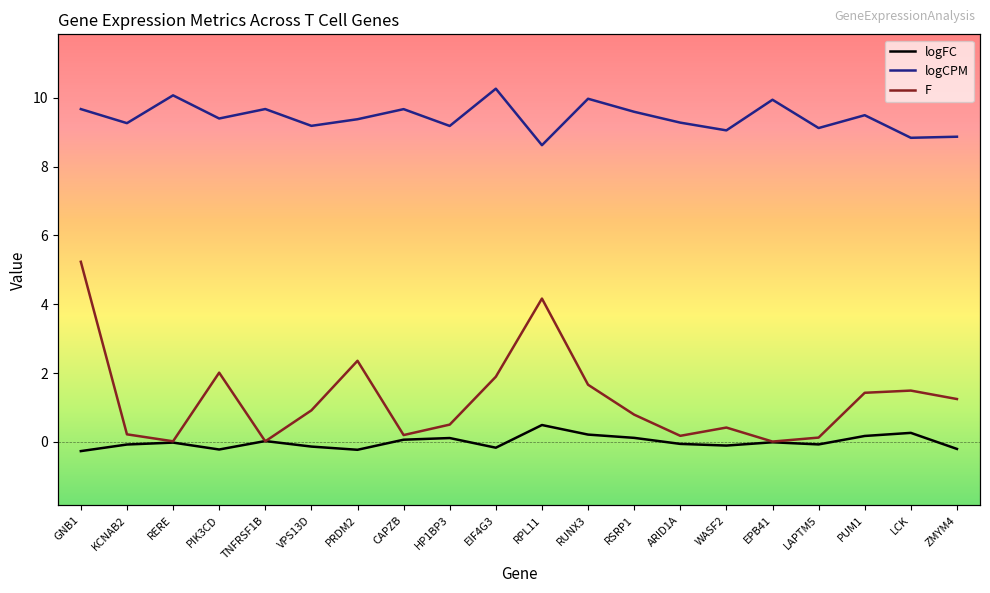

How many series are shown in this chart?

3